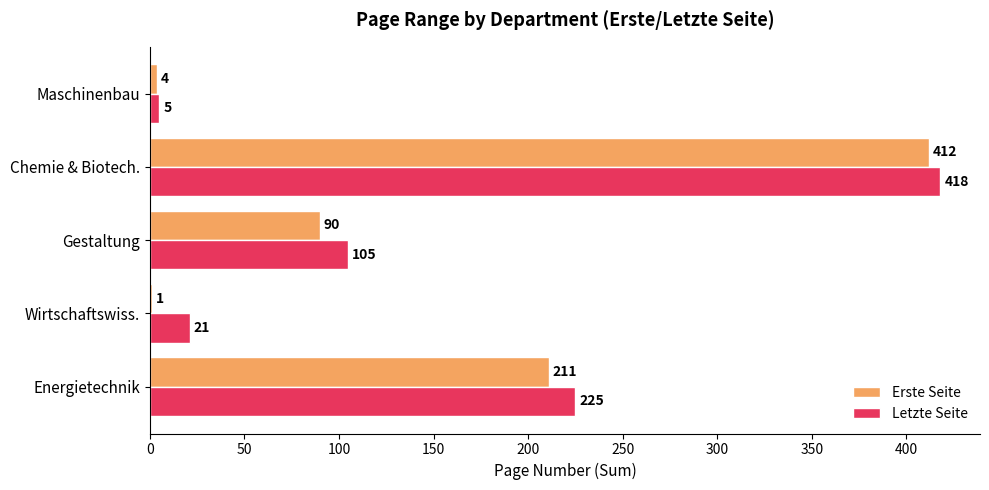

What are all the series names shown in the legend?

Erste Seite, Letzte Seite